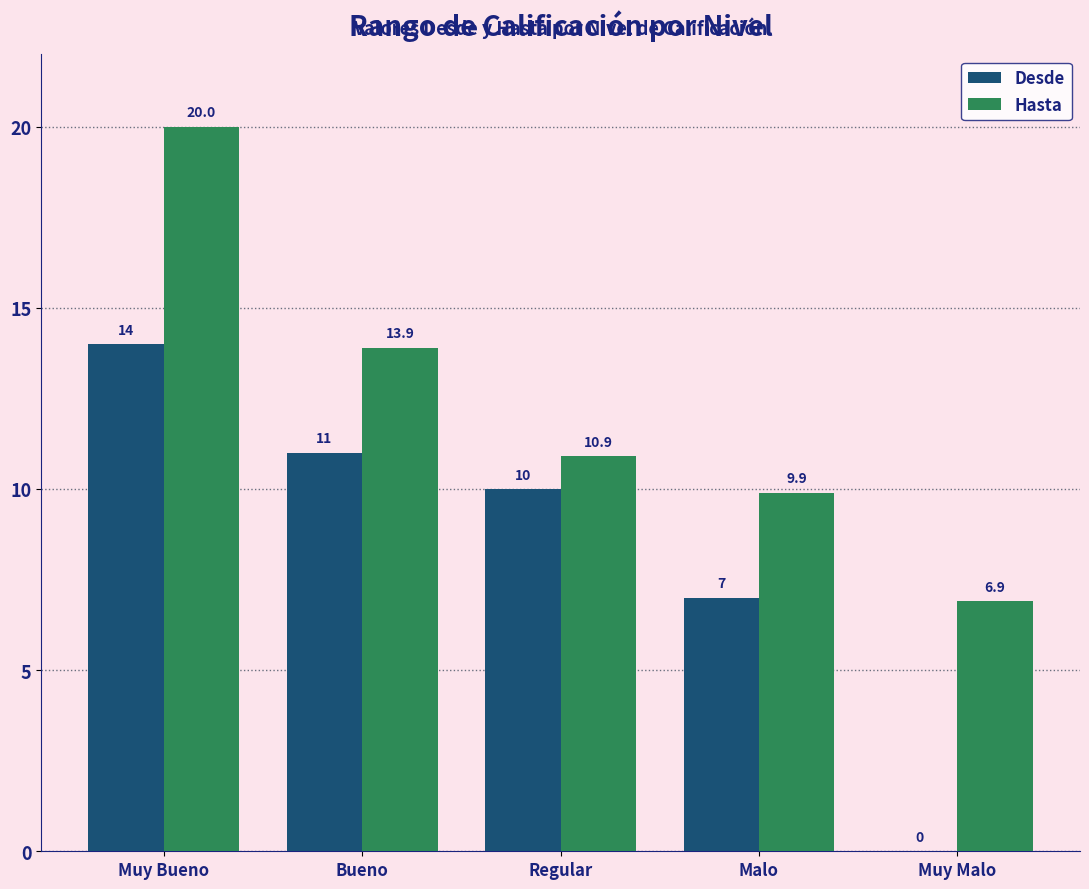

Reading right to left, what are all the values shown in this chart?

Desde: Muy Malo=0.0	Malo=7.0	Regular=10.0	Bueno=11.0	Muy Bueno=14.0
Hasta: Muy Malo=6.9	Malo=9.9	Regular=10.9	Bueno=13.9	Muy Bueno=20.0